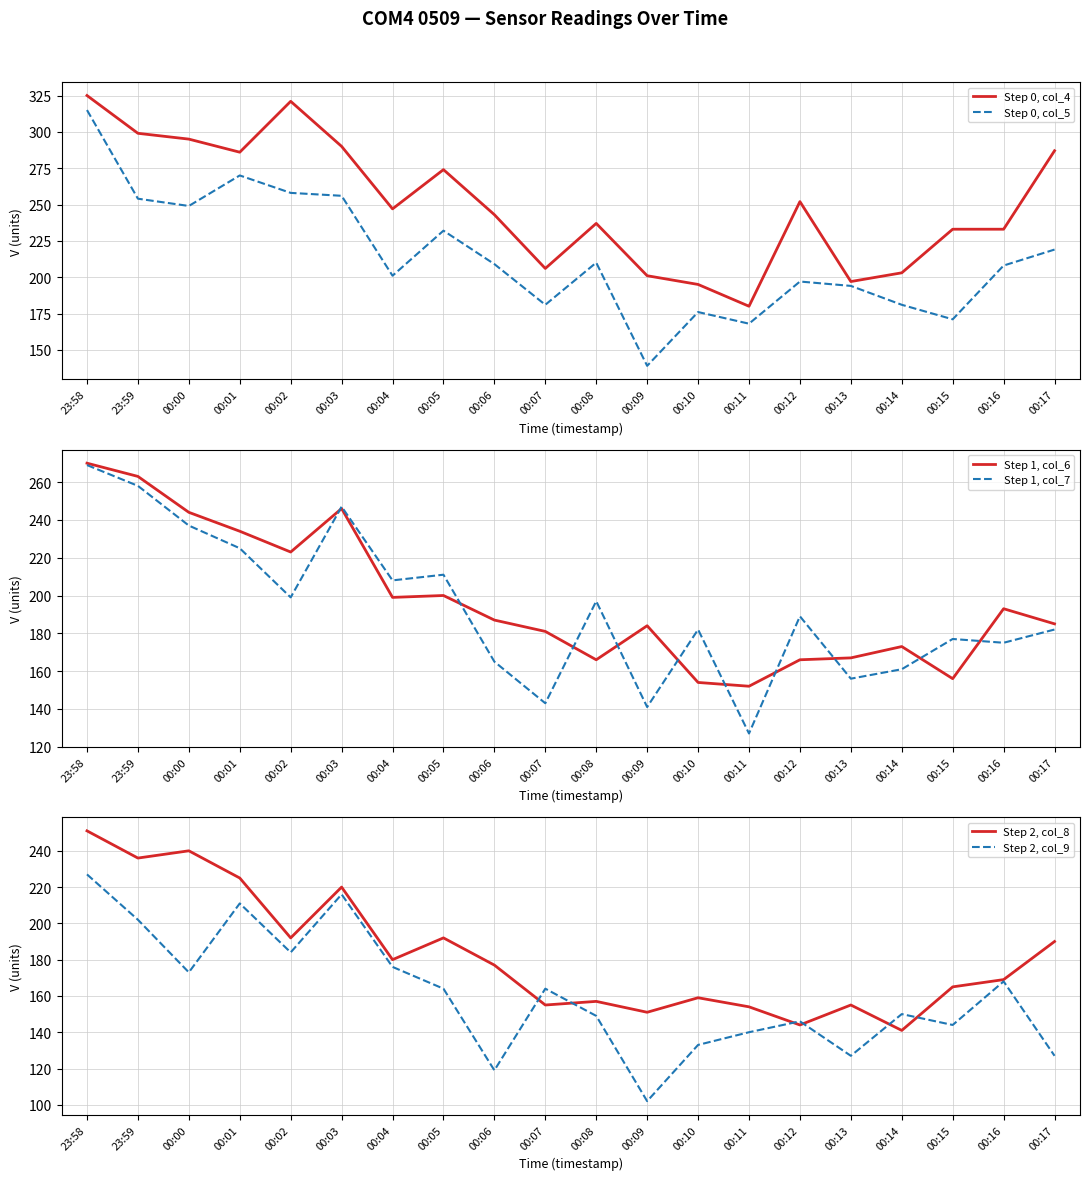

Is the value of Step 2, col_9 at 00:17 greater than the value of Step 2, col_8 at 00:16?

No